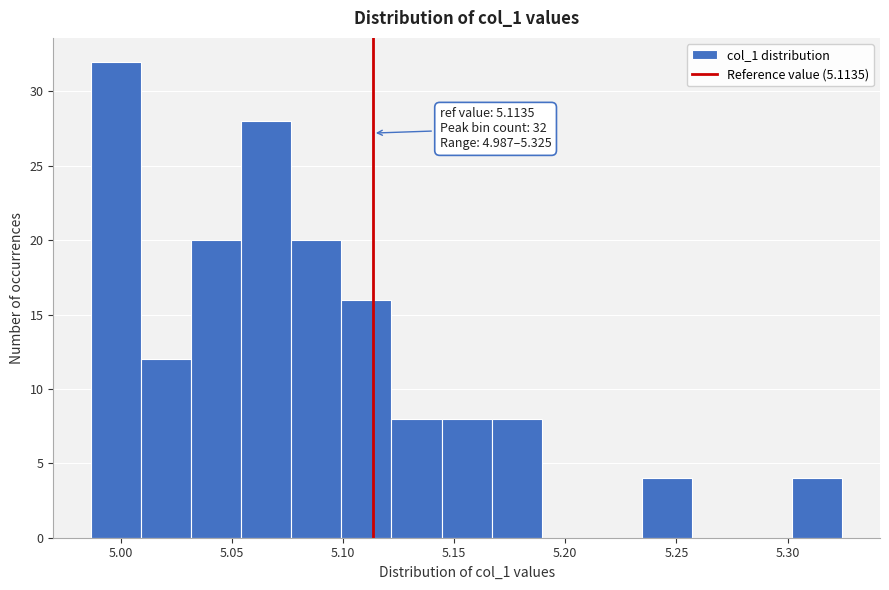

Which range on the x-axis has the tallest bar?

4.985 to 5.010